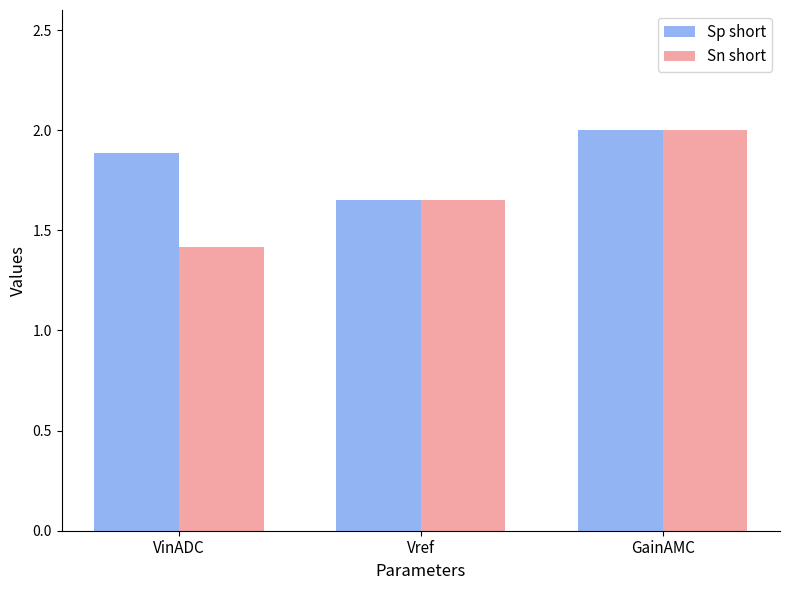

True or false: Sn short has a value of 1.1 at Vref.

False